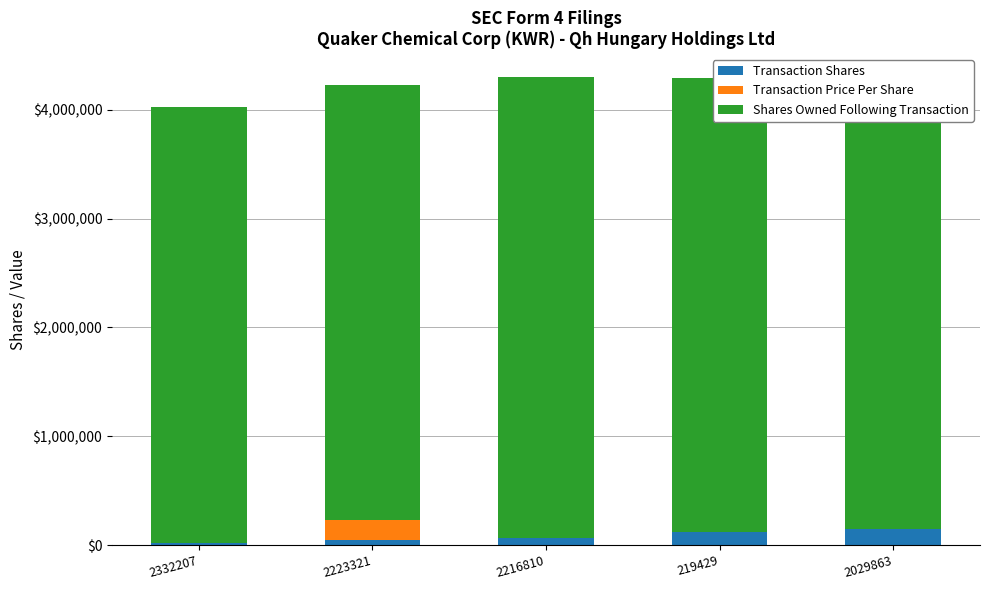

What is the sum of all Transaction Shares values?

400049